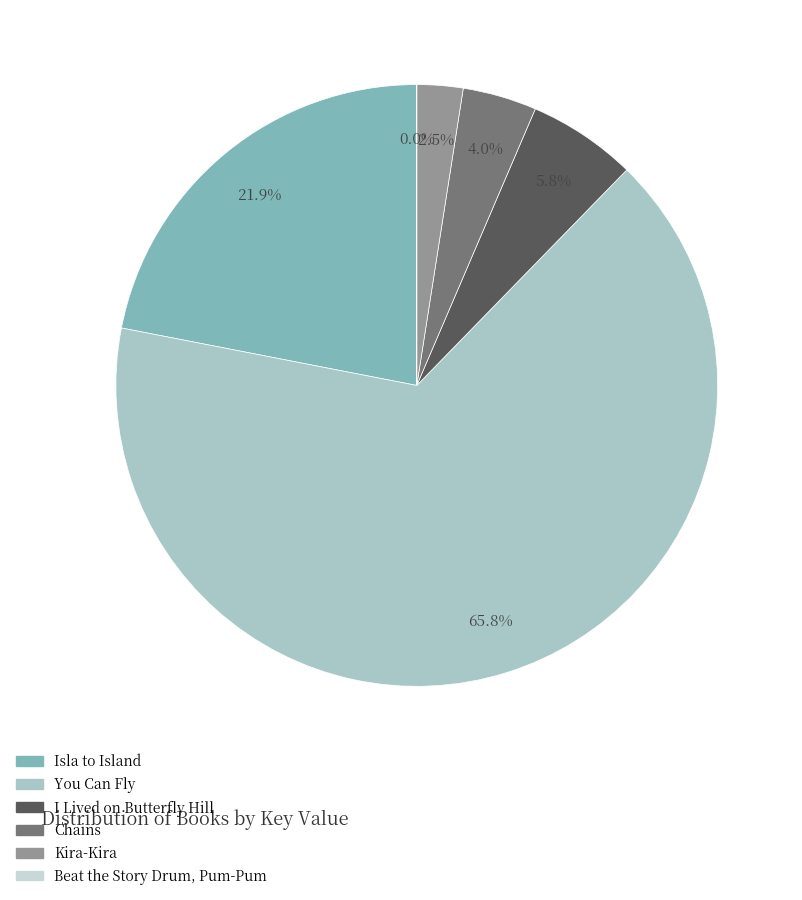

How much of the chart is everything except You Can Fly?

34.2%